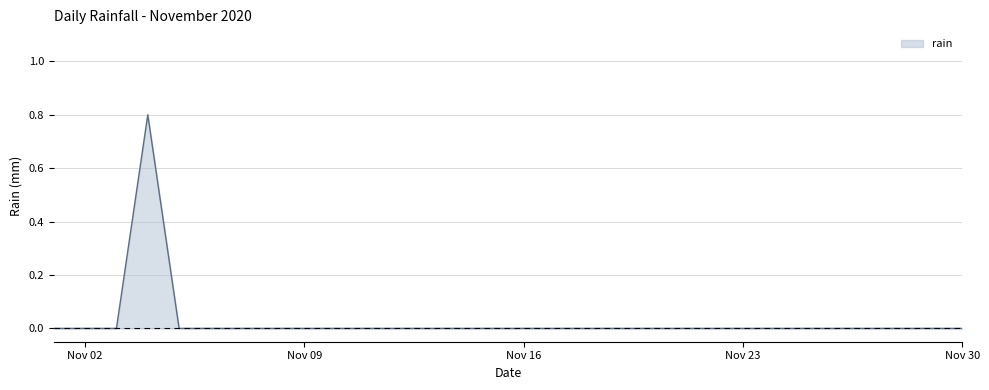

How many lines are shown in the chart?

1